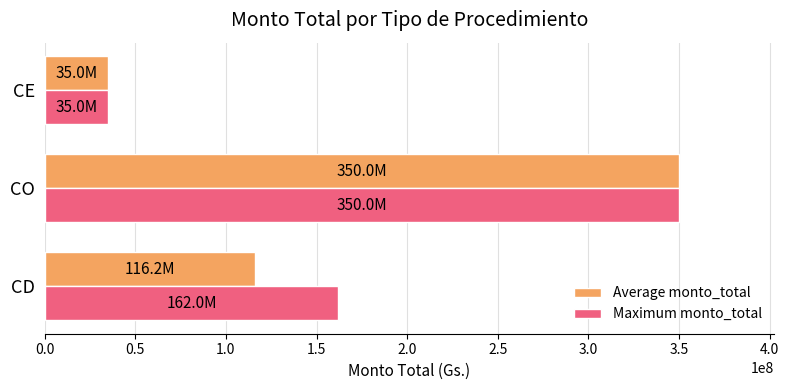

What is the difference between the maximum and minimum values in the Average monto_total series?

315000000